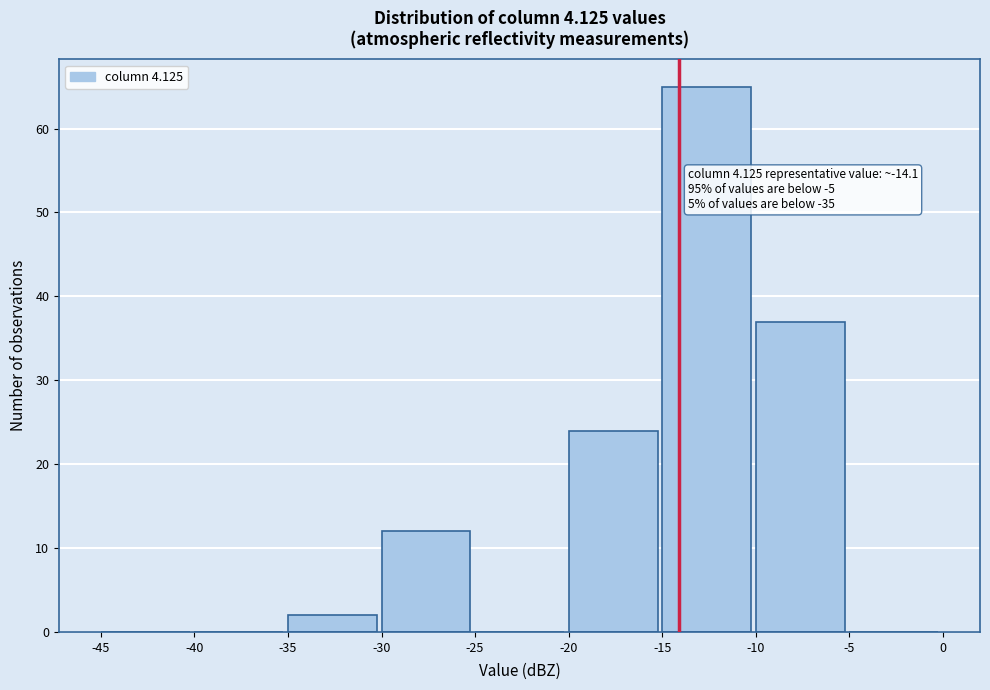

Over which range of the x-axis is the bar tallest?

-15 to -10